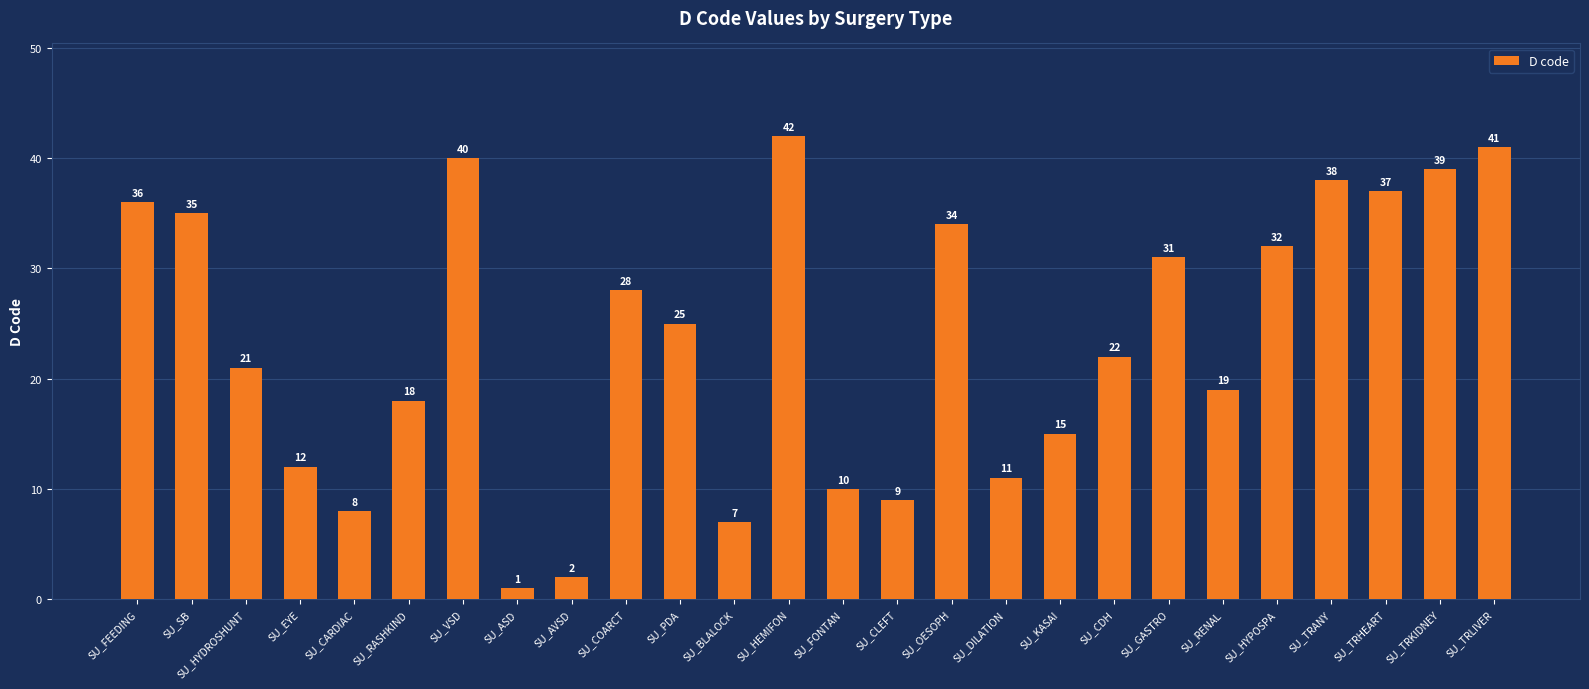

The value at SU_TRLIVER is 41. True or false?

True